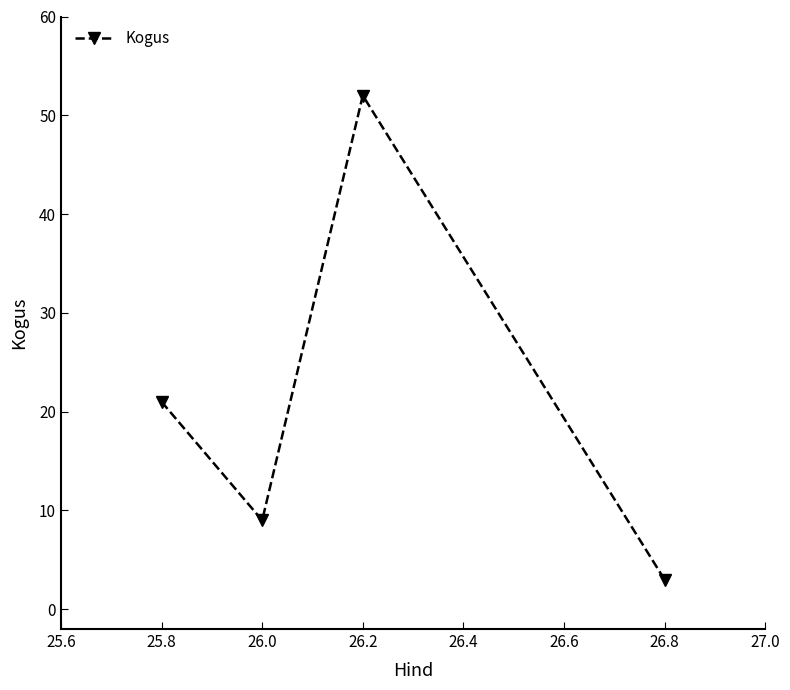

The chart shows a value of 5 at 26.8. True or false?

False